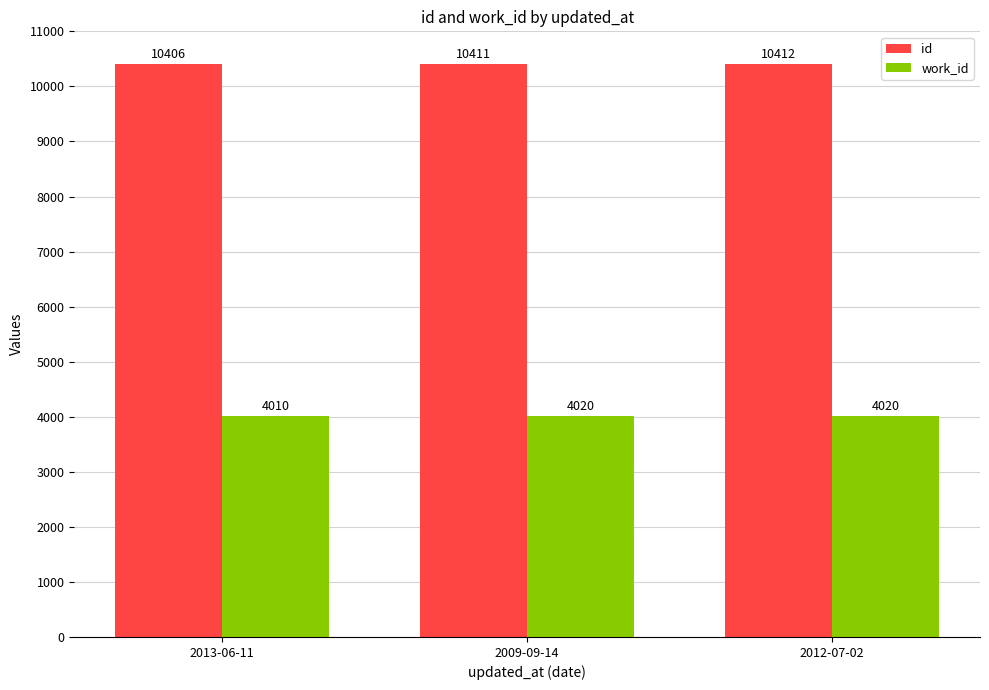

What is the average value of the id series?

10410